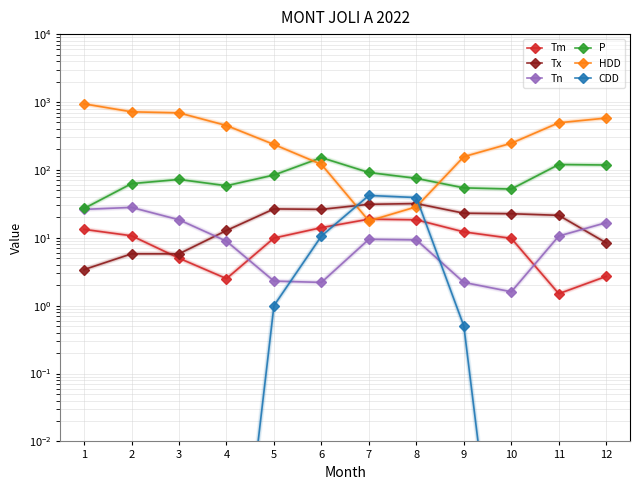

Where does the Tn series first go above 9?

1